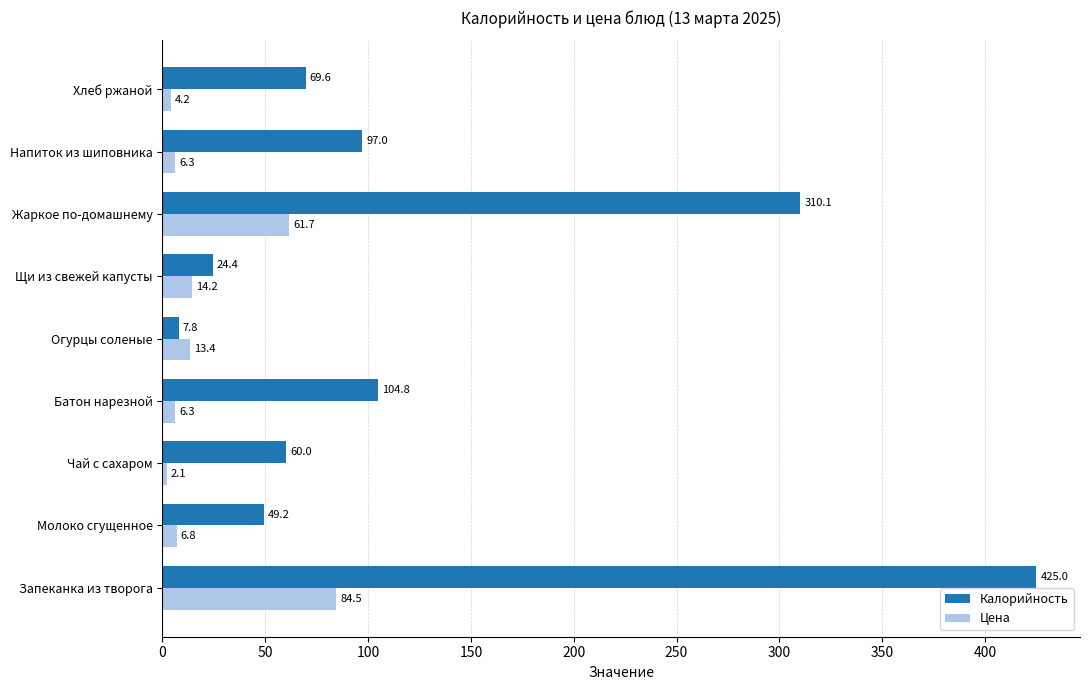

How many values in the Цена series exceed 6?

7